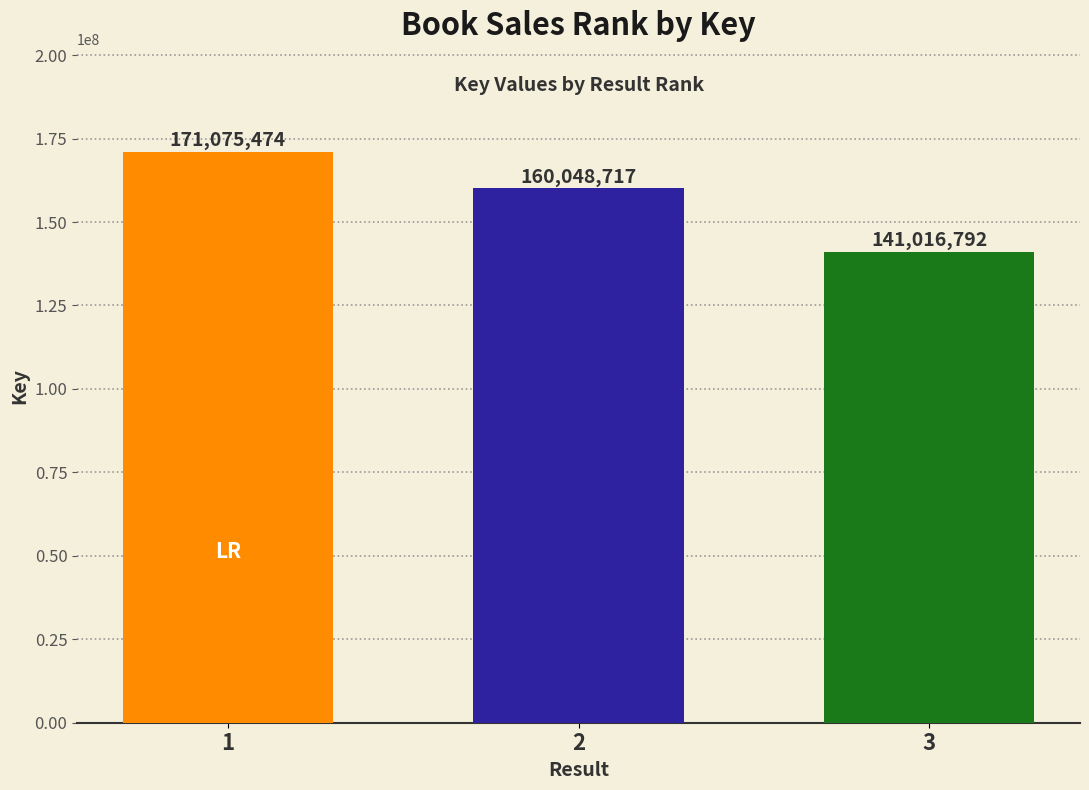

Approximately how many times larger is the value at 3 compared to 2?

0.9